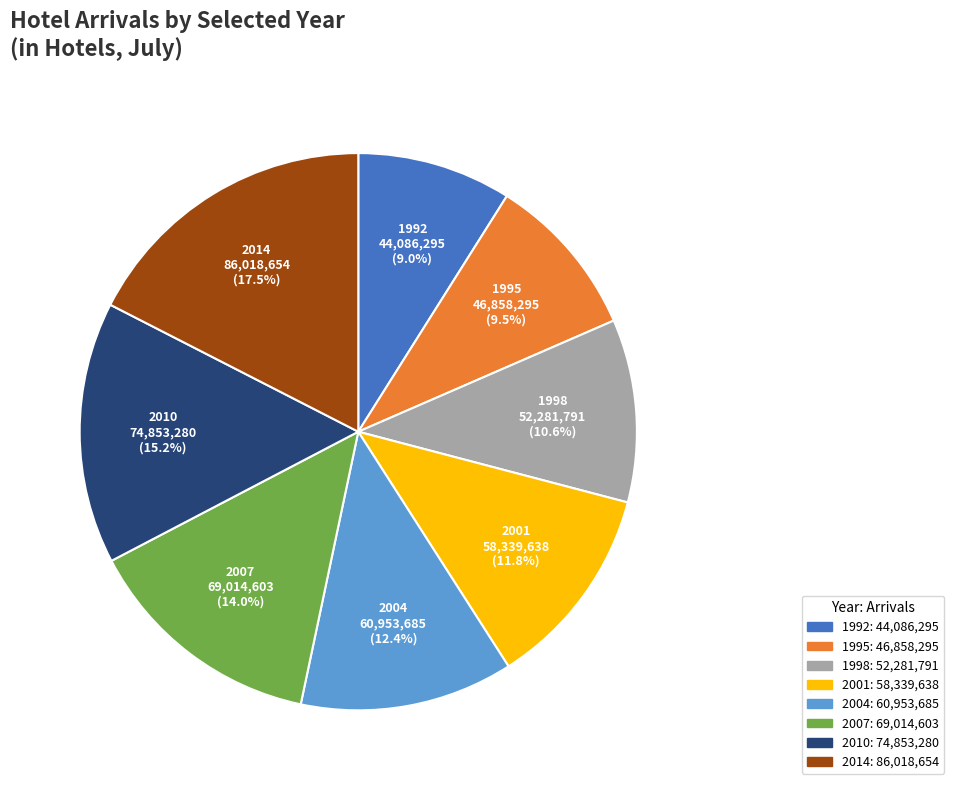

Does any single category account for the majority?

No